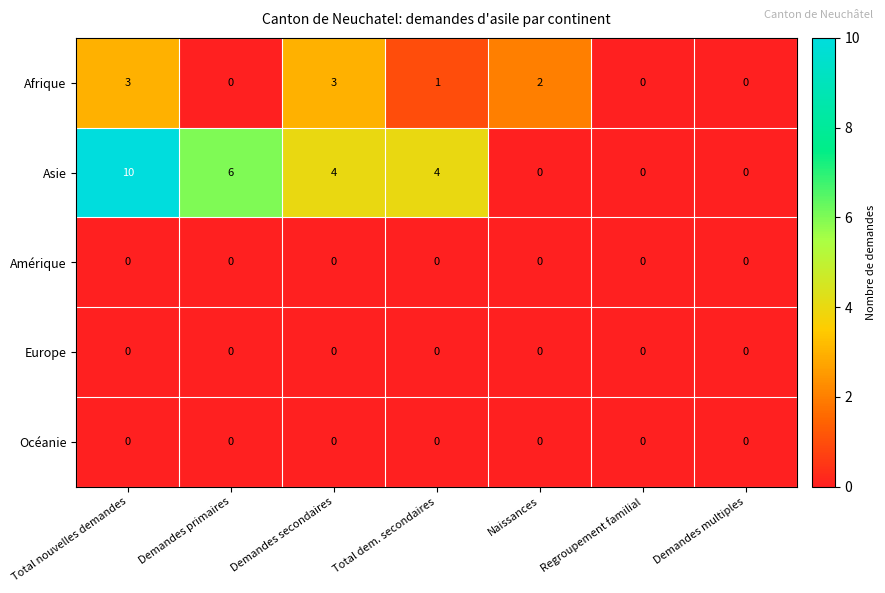

Between Total dem. secondaires and Naissances, which series saw the biggest shift?

Asie